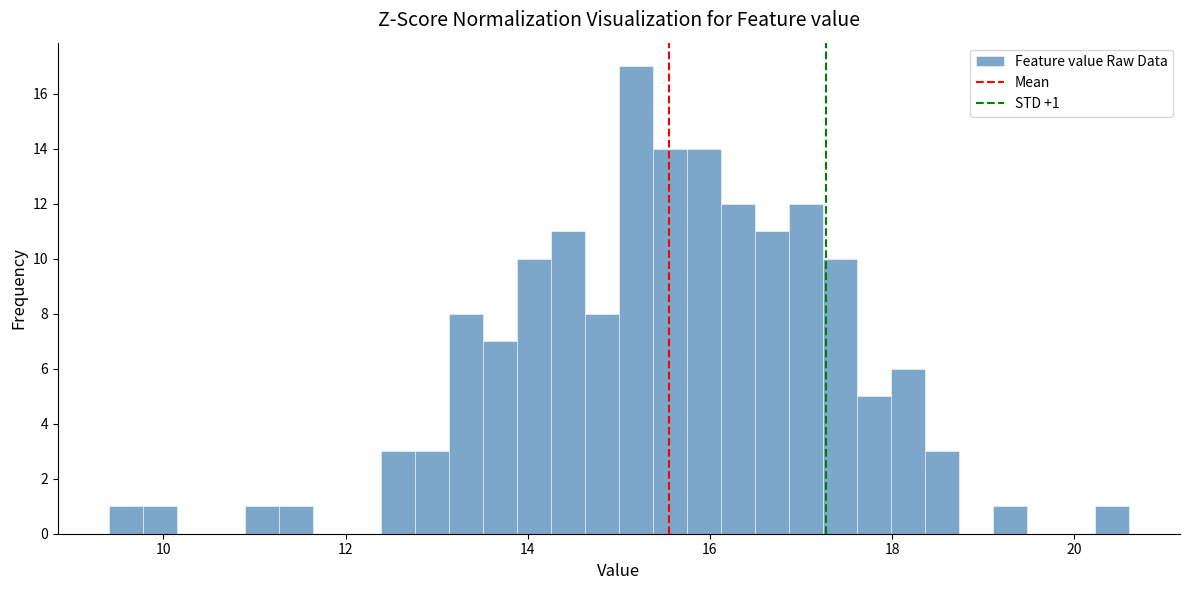

Around what value on the x-axis is the tallest bar? Give the approximate position of its centre, as read against the axis.

15.2